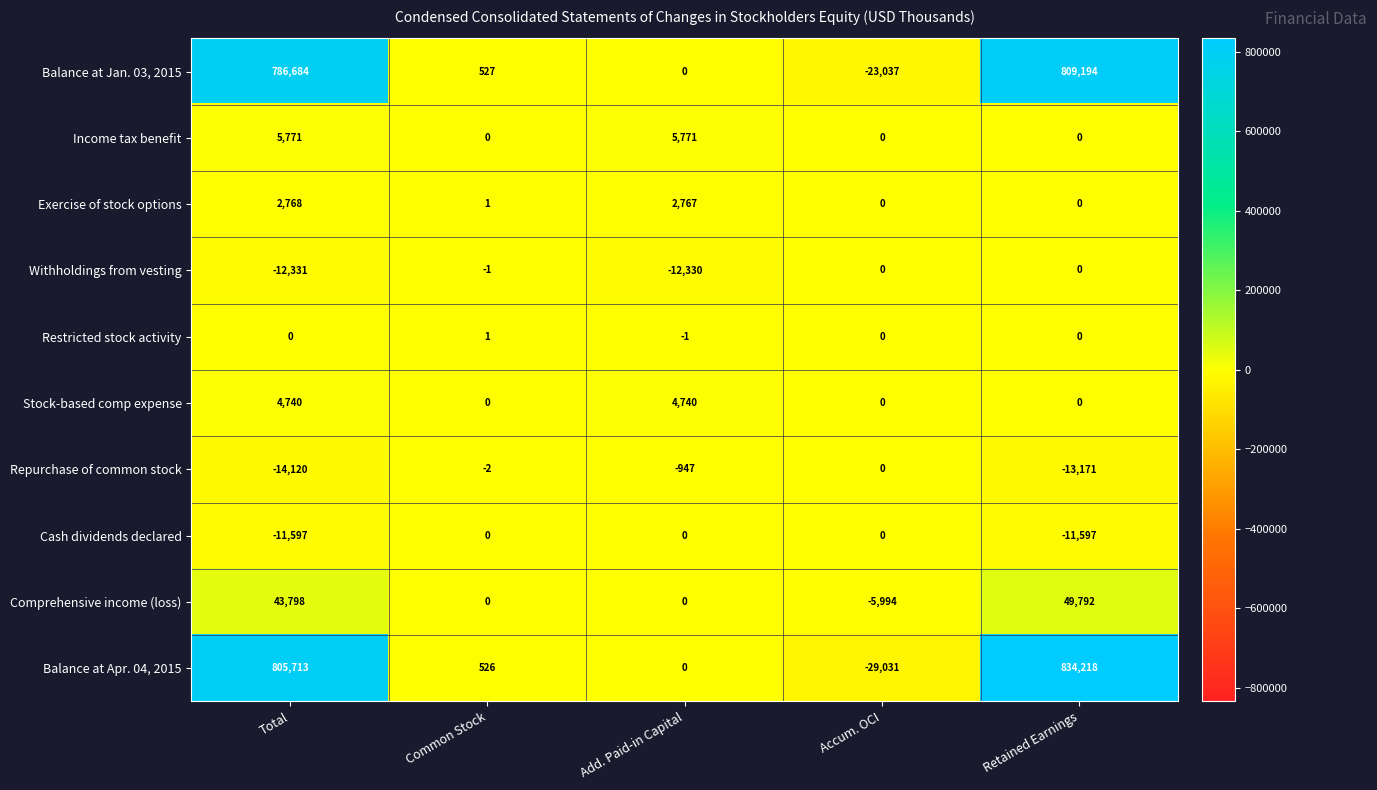

The value of Repurchase of common stock at Retained Earnings is -8518. True or false?

False